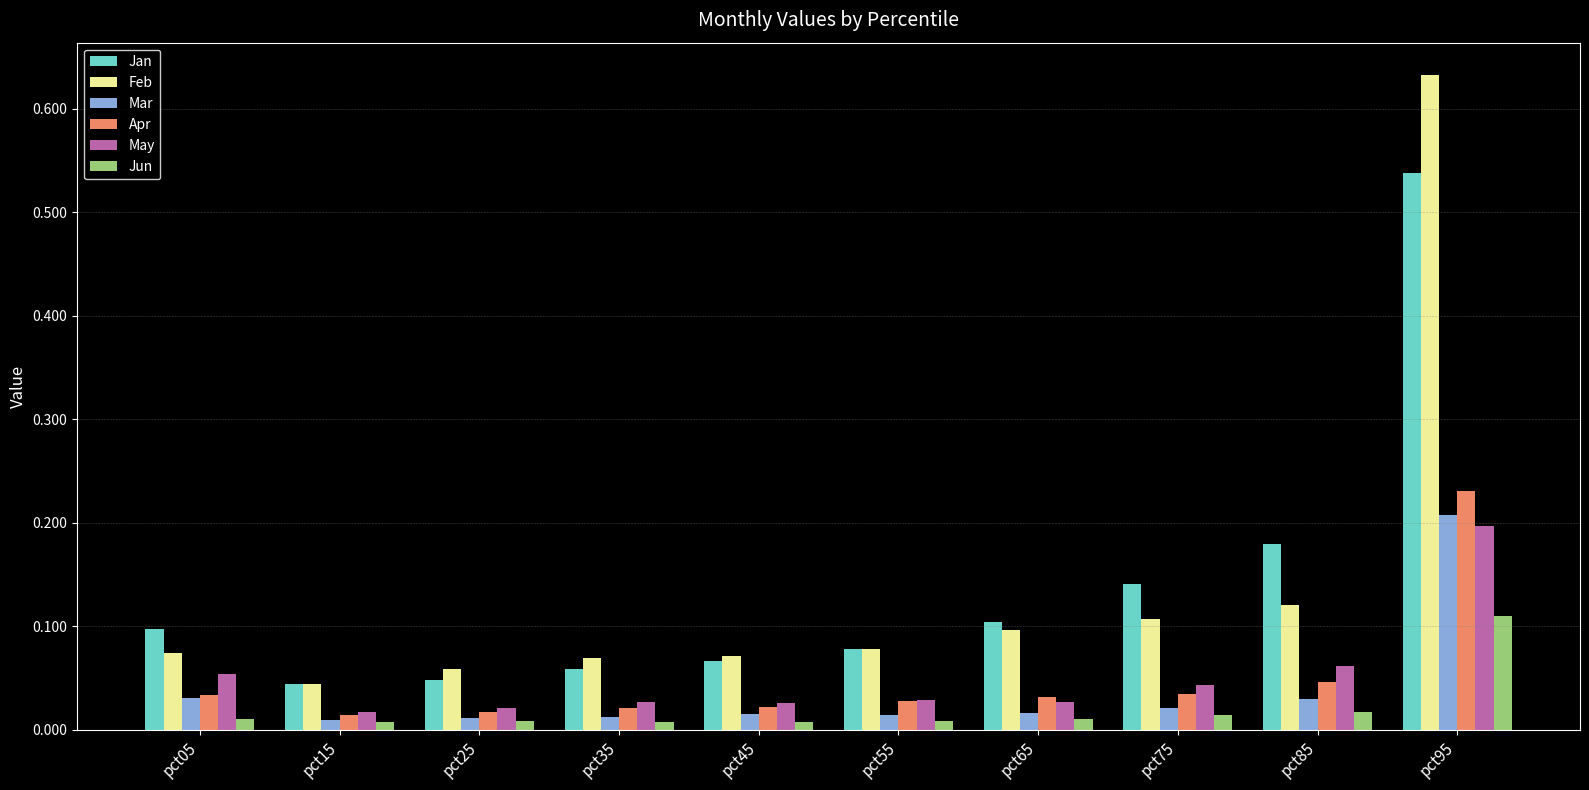

Is it true that Jan equals 0.1 at pct35?

True